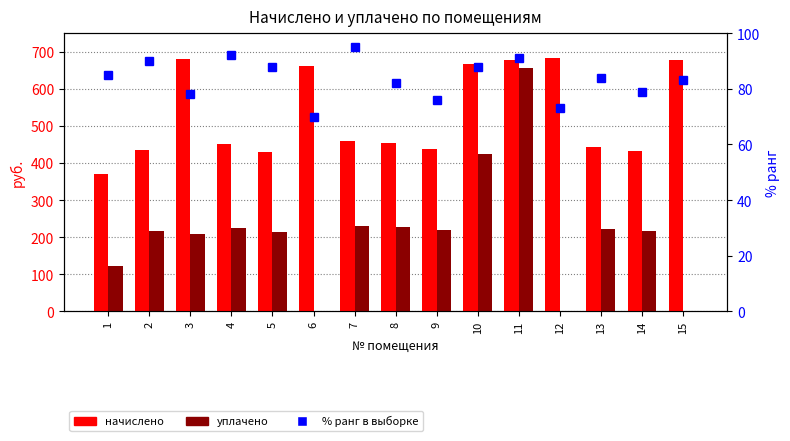

What is the greatest value displayed?

682.6